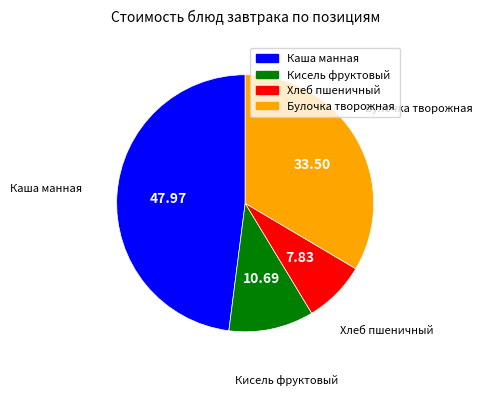

Is there a majority slice in this chart?

No